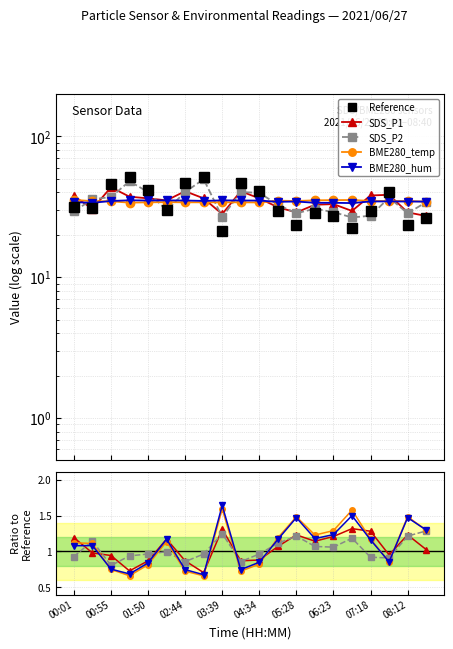

What are all the series names shown in the legend?

Reference, SDS_P1, SDS_P2, BME280_temp, BME280_hum